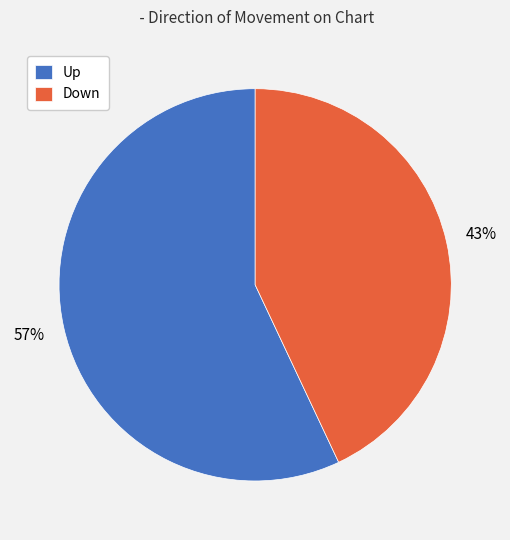

To the nearest percent, what percentage of the pie is Down?

43%